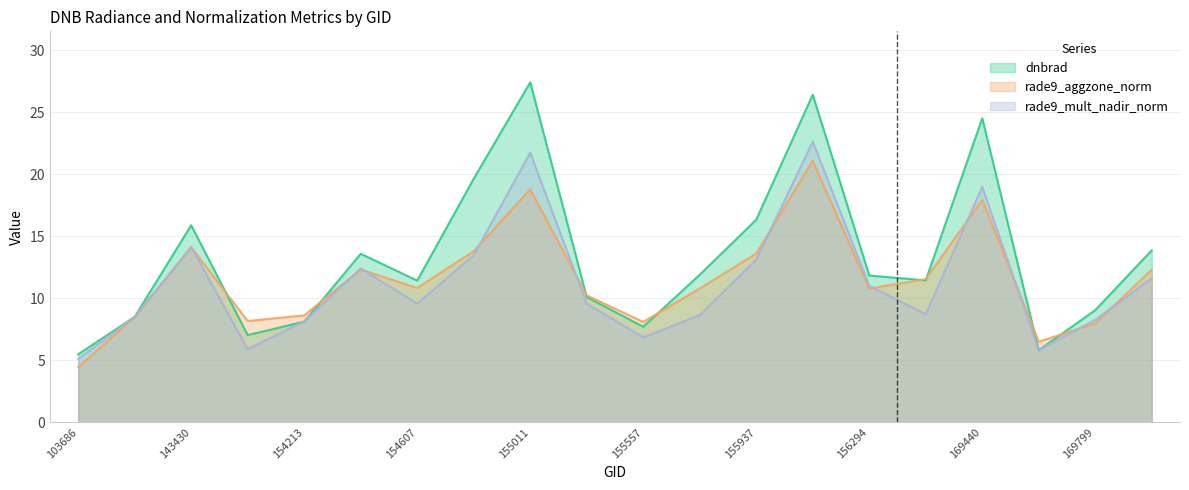

At which label does dnbrad reach its minimum?

103686